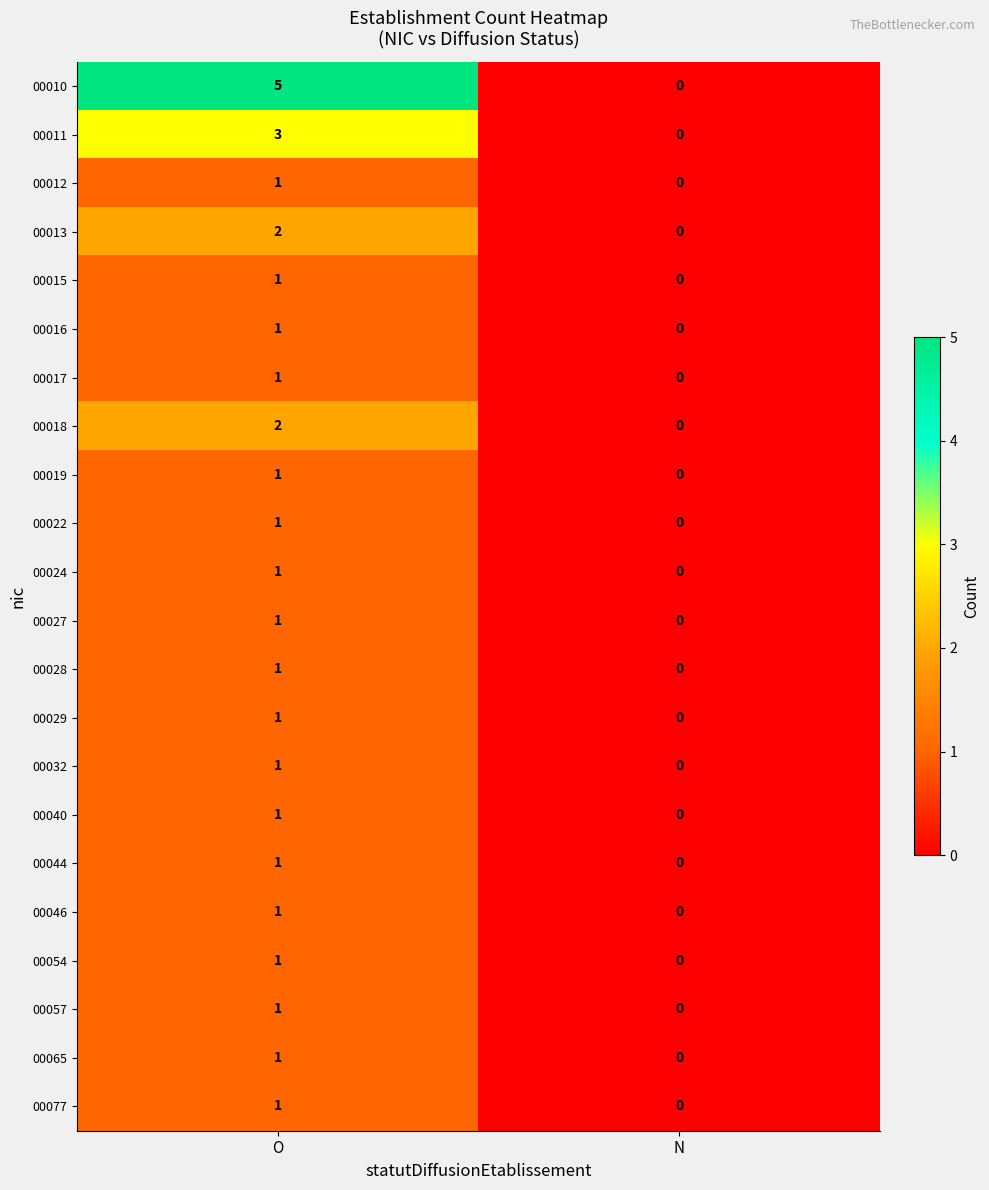

Rank the categories by 00077 value from lowest to highest.

N, O